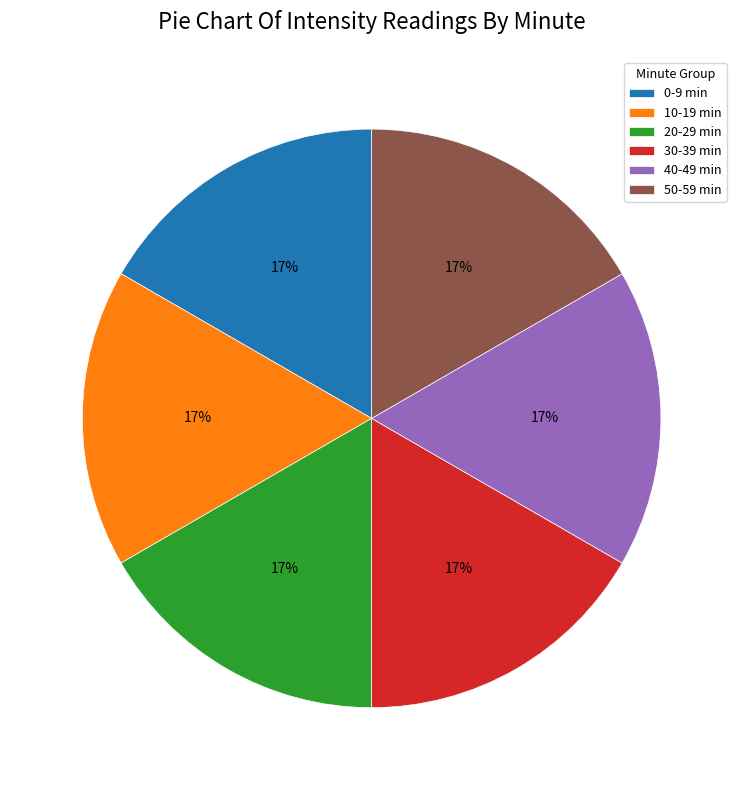

The 40-49 min slice represents 27% of the pie. True or false?

False